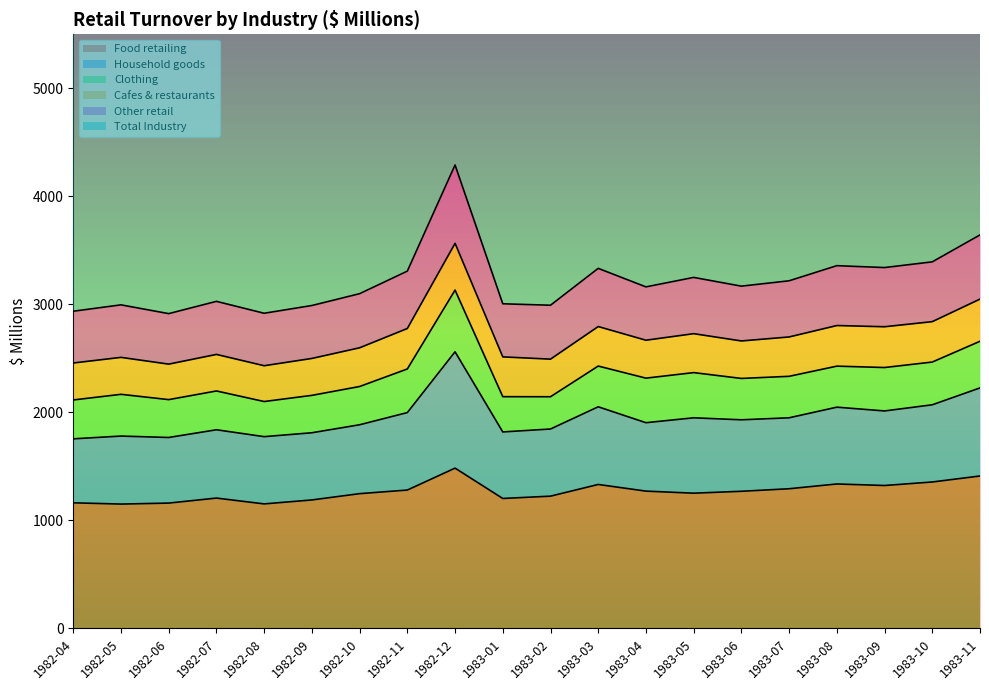

What is the label of the 15th point from the right?

1982-09